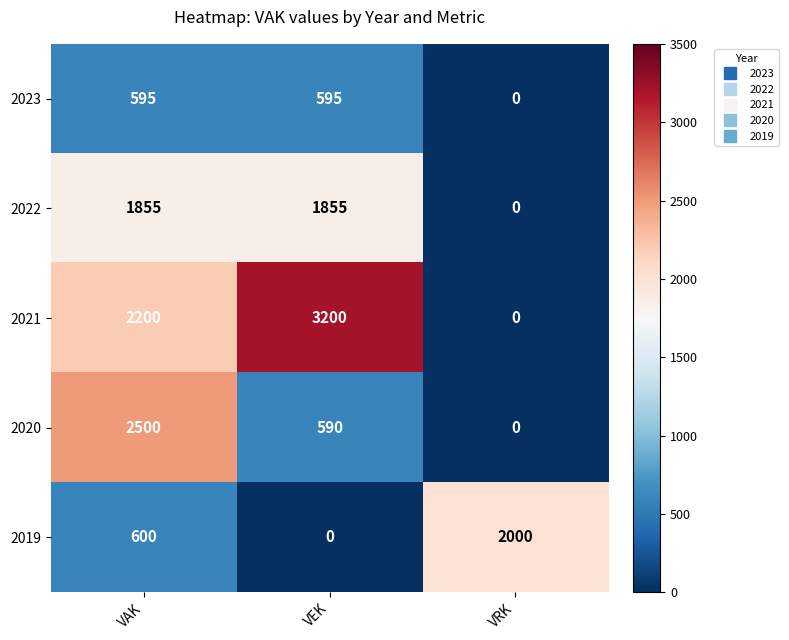

True or false: 2022 has a value of 815 at VRK.

False